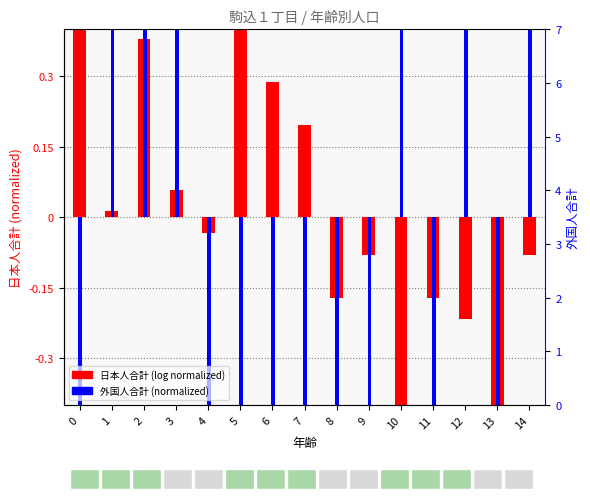

What is the minimum value for 日本人合計 (normalized)?

-0.6